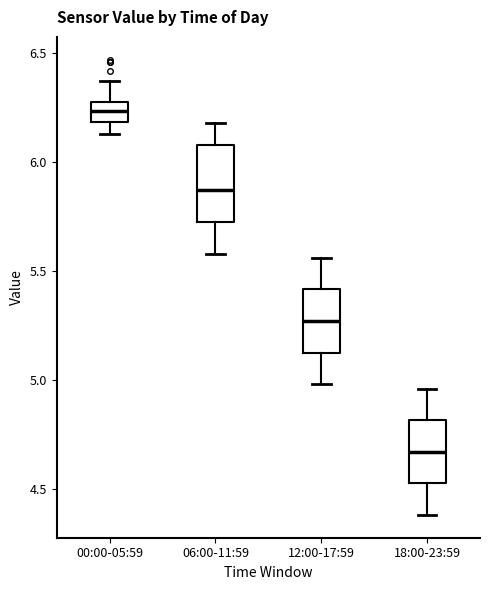

Reading left to right, transcribe this box plot: for each box, give where its median line is, the range the box spans, and where its two whiskers end, as read against the y-axis. The values are not printed on the chart, so give them approximately, as read against the axis.

00:00-05:59: median 6.25, box 6.20 to 6.30, whiskers 6.15 to 6.35
06:00-11:59: median 5.85, box 5.75 to 6.10, whiskers 5.60 to 6.20
12:00-17:59: median 5.25, box 5.15 to 5.40, whiskers 5.00 to 5.55
18:00-23:59: median 4.65, box 4.55 to 4.80, whiskers 4.40 to 4.95